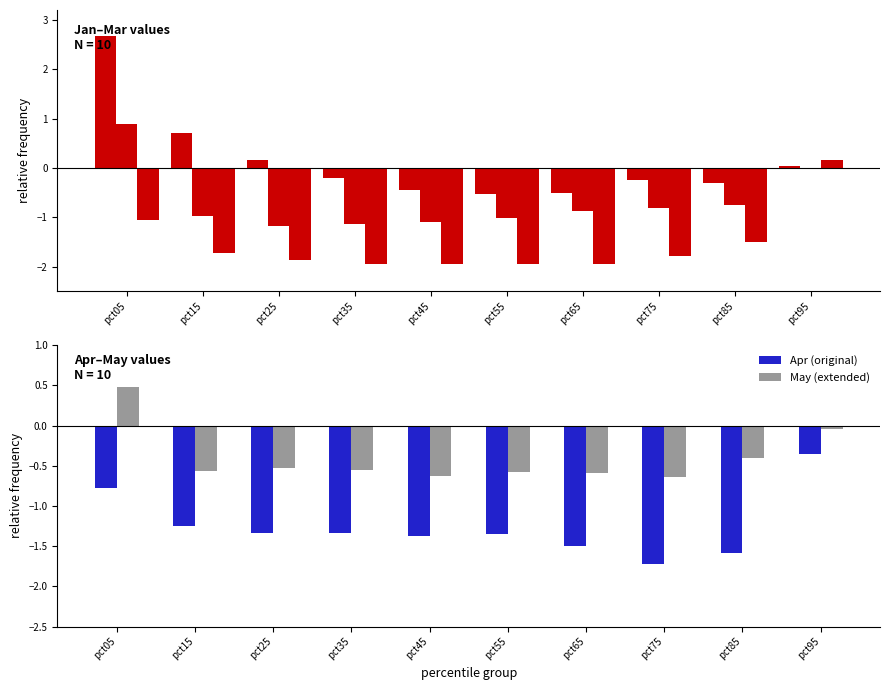

The value of Apr (original) at pct65 is -1.5. True or false?

True